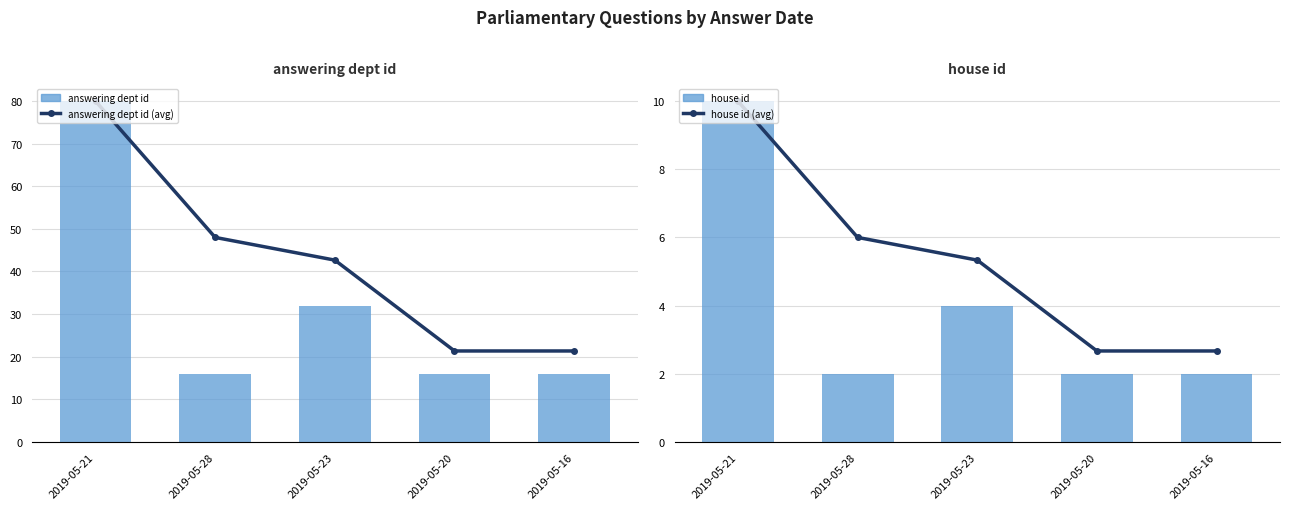

What is the difference between the maximum and minimum values in the house id (avg) series?

7.3